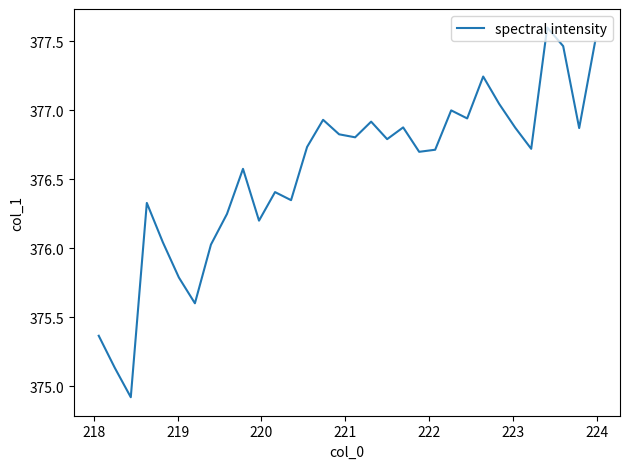

What is the difference between the maximum and minimum values?

2.7